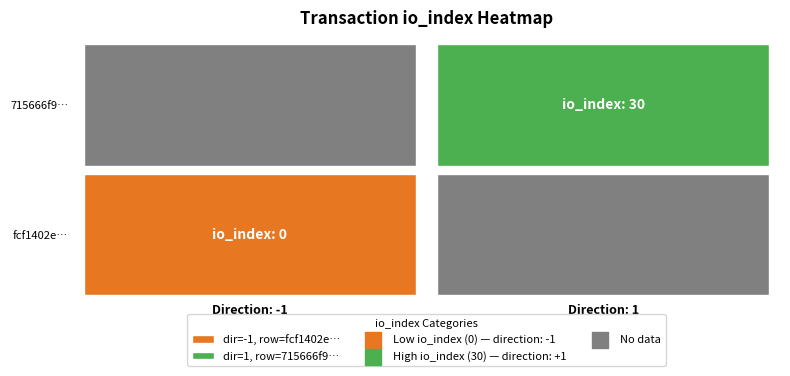

Which series changed the most between direction and io_index?

715666f9…